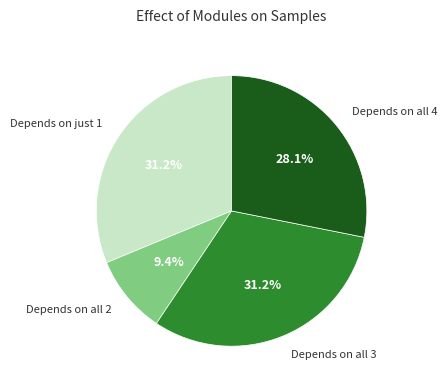

Does Depends on just 1 represent more than half of the total?

No